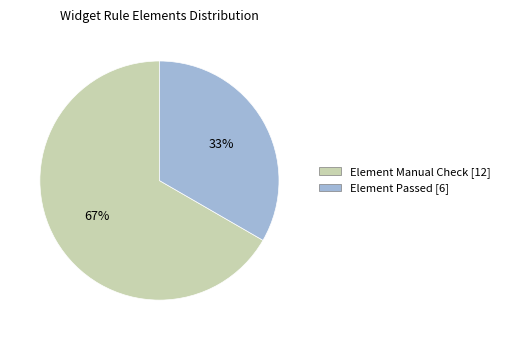

Does any single category account for the majority?

Yes